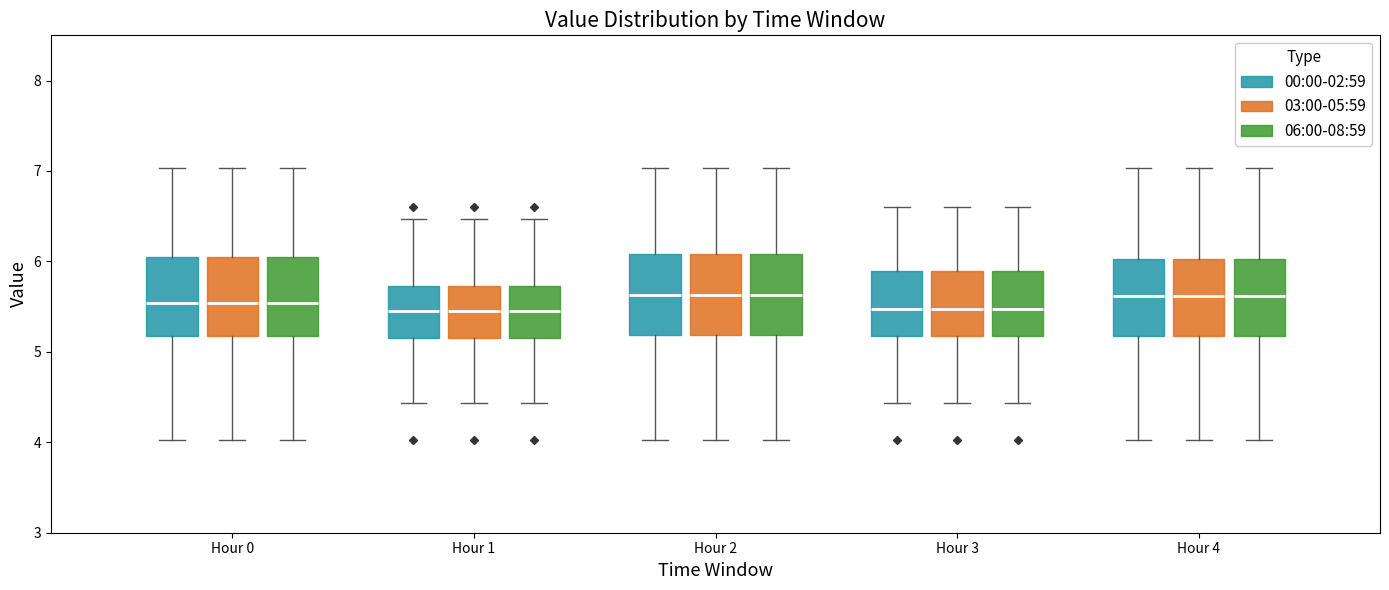

Reading left to right, read every box against the y-axis: the position of its median line, the range the box covers, and the ends of its whiskers. The values are not printed on the chart, so give them approximately, as read against the axis.

Hour 0 (00:00-02:59): median 5.5, box 5.2 to 6.0, whiskers 4.0 to 7.0
Hour 0 (03:00-05:59): median 5.5, box 5.2 to 6.0, whiskers 4.0 to 7.0
Hour 0 (06:00-08:59): median 5.5, box 5.2 to 6.0, whiskers 4.0 to 7.0
Hour 1 (00:00-02:59): median 5.5, box 5.2 to 5.7, whiskers 4.4 to 6.5
Hour 1 (03:00-05:59): median 5.5, box 5.2 to 5.7, whiskers 4.4 to 6.5
Hour 1 (06:00-08:59): median 5.5, box 5.2 to 5.7, whiskers 4.4 to 6.5
Hour 2 (00:00-02:59): median 5.6, box 5.2 to 6.1, whiskers 4.0 to 7.0
Hour 2 (03:00-05:59): median 5.6, box 5.2 to 6.1, whiskers 4.0 to 7.0
Hour 2 (06:00-08:59): median 5.6, box 5.2 to 6.1, whiskers 4.0 to 7.0
Hour 3 (00:00-02:59): median 5.5, box 5.2 to 5.9, whiskers 4.4 to 6.6
Hour 3 (03:00-05:59): median 5.5, box 5.2 to 5.9, whiskers 4.4 to 6.6
Hour 3 (06:00-08:59): median 5.5, box 5.2 to 5.9, whiskers 4.4 to 6.6
Hour 4 (00:00-02:59): median 5.6, box 5.2 to 6.0, whiskers 4.0 to 7.0
Hour 4 (03:00-05:59): median 5.6, box 5.2 to 6.0, whiskers 4.0 to 7.0
Hour 4 (06:00-08:59): median 5.6, box 5.2 to 6.0, whiskers 4.0 to 7.0